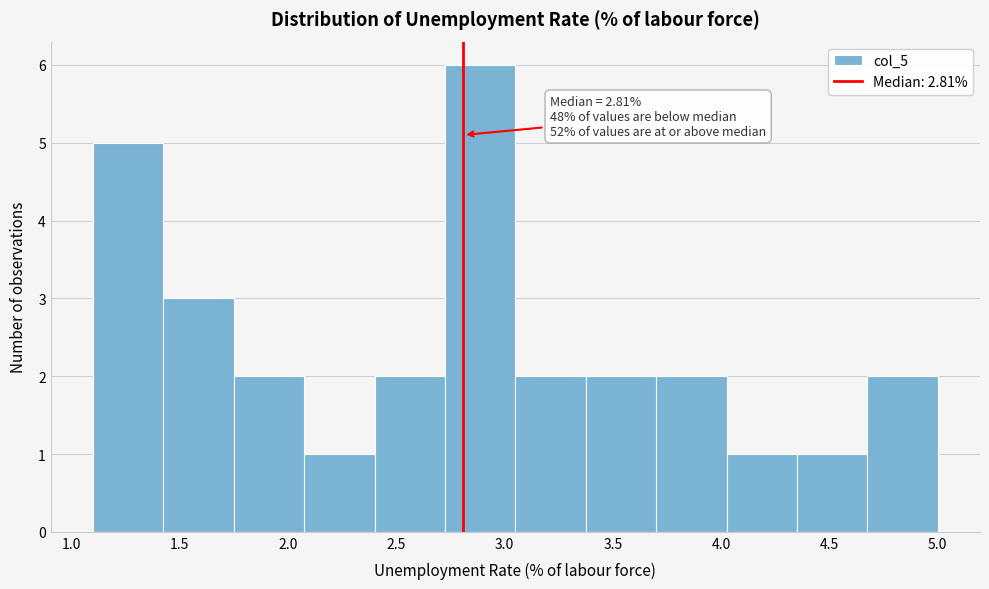

Which range on the x-axis has the tallest bar?

2.725 to 3.050